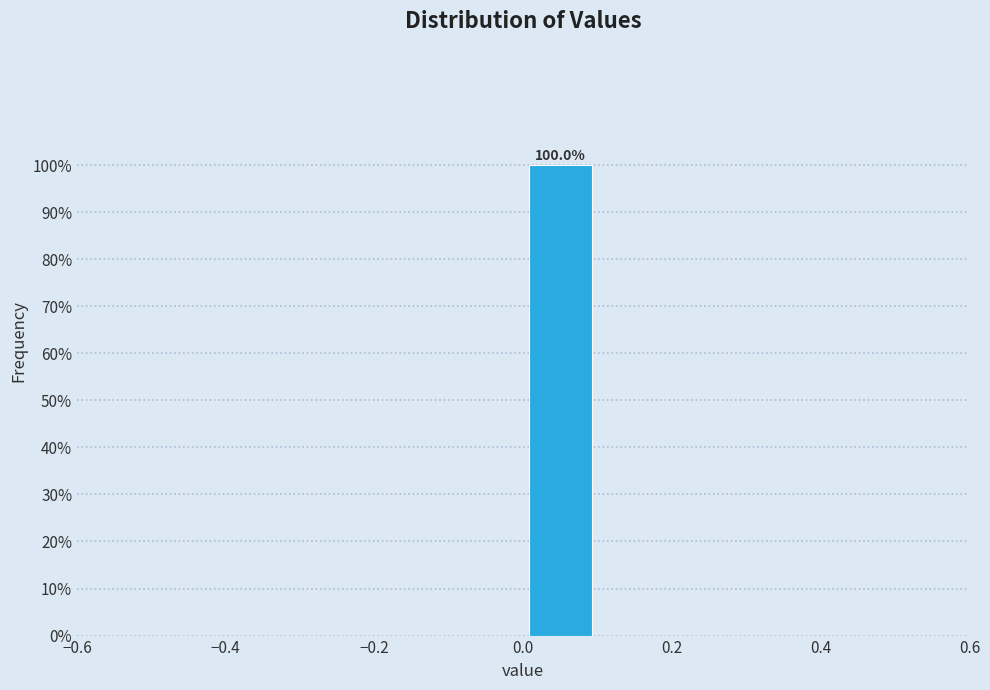

Over which range of the x-axis is the bar tallest?

0.0 to 0.1